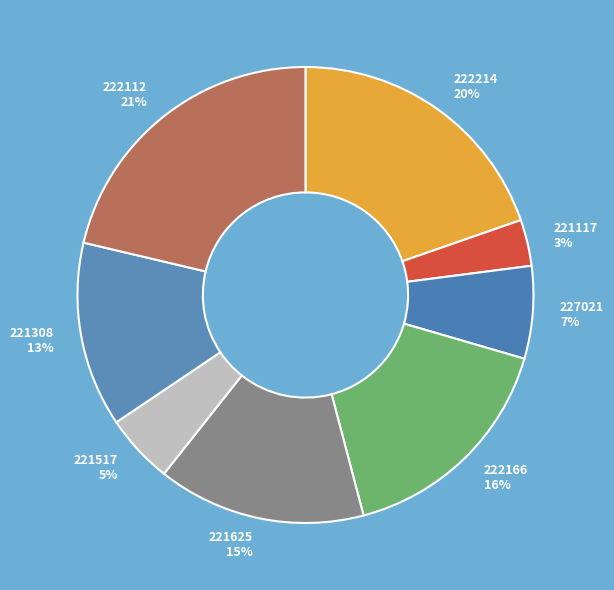

Is it true that 221308 is 13% of the pie?

True